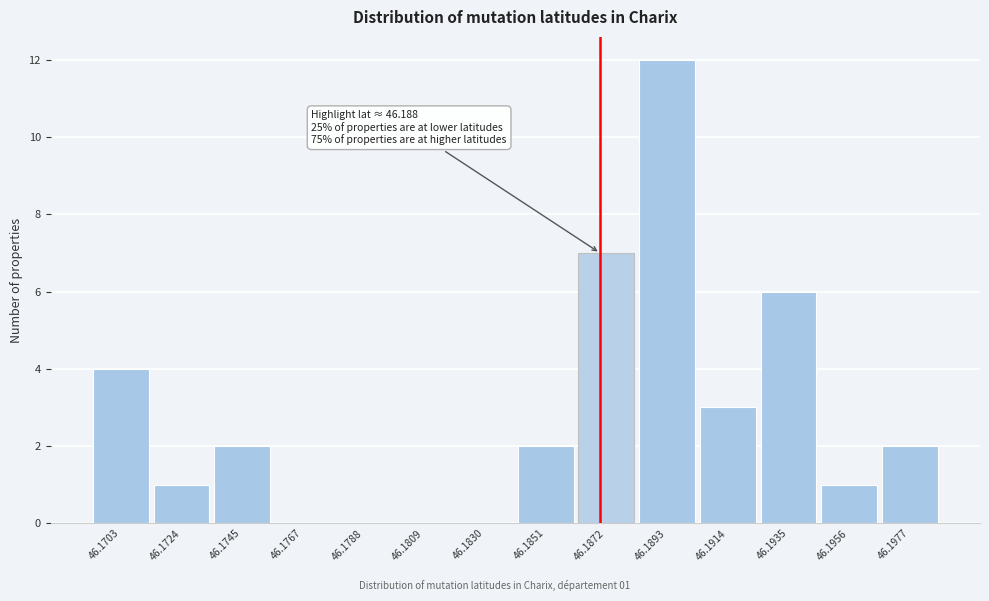

Reading left to right, extract all data points from this chart.

46.1703=4	46.1724=1	46.1745=2	46.1767=0	46.1788=0	46.1809=0	46.1830=0	46.1851=2	46.1872=7	46.1893=12	46.1914=3	46.1935=6	46.1956=1	46.1977=2